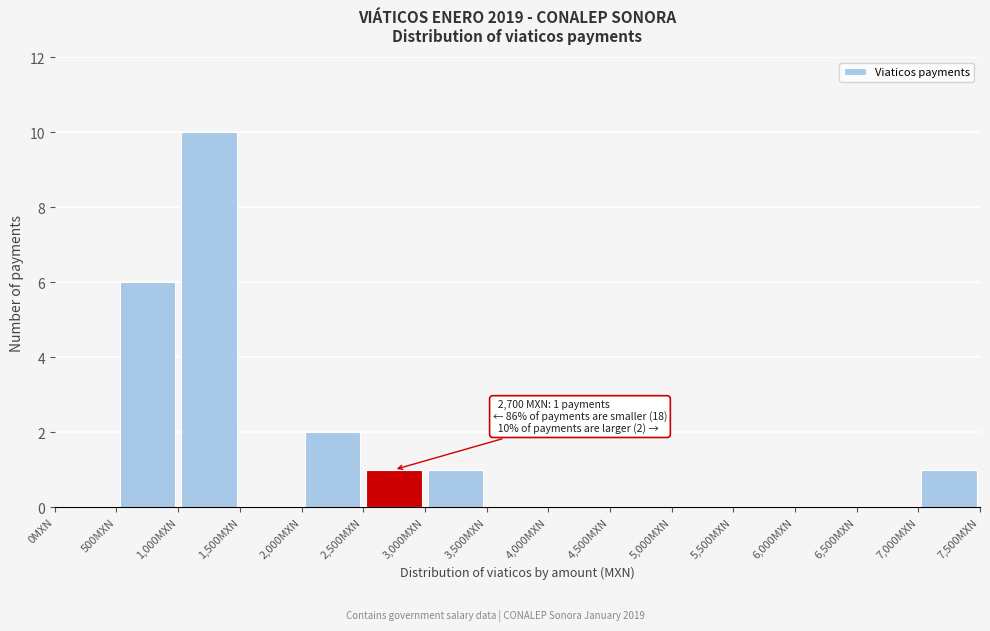

Over which range of the x-axis is the bar tallest?

1000 to 1500